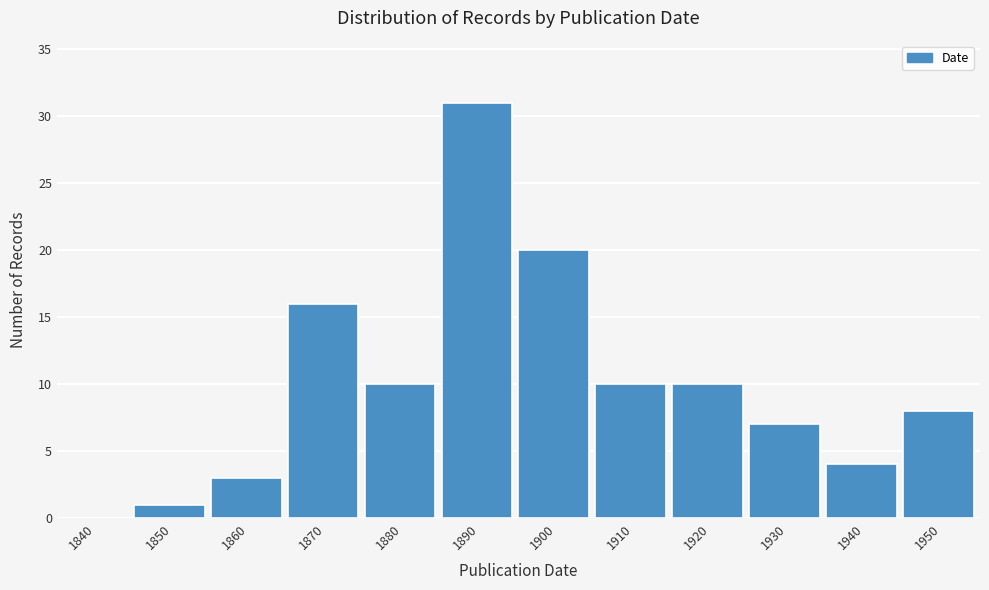

Reading left to right, transcribe all the data shown in this chart.

1840=0	1850=1	1860=3	1870=16	1880=10	1890=31	1900=20	1910=10	1920=10	1930=7	1940=4	1950=8